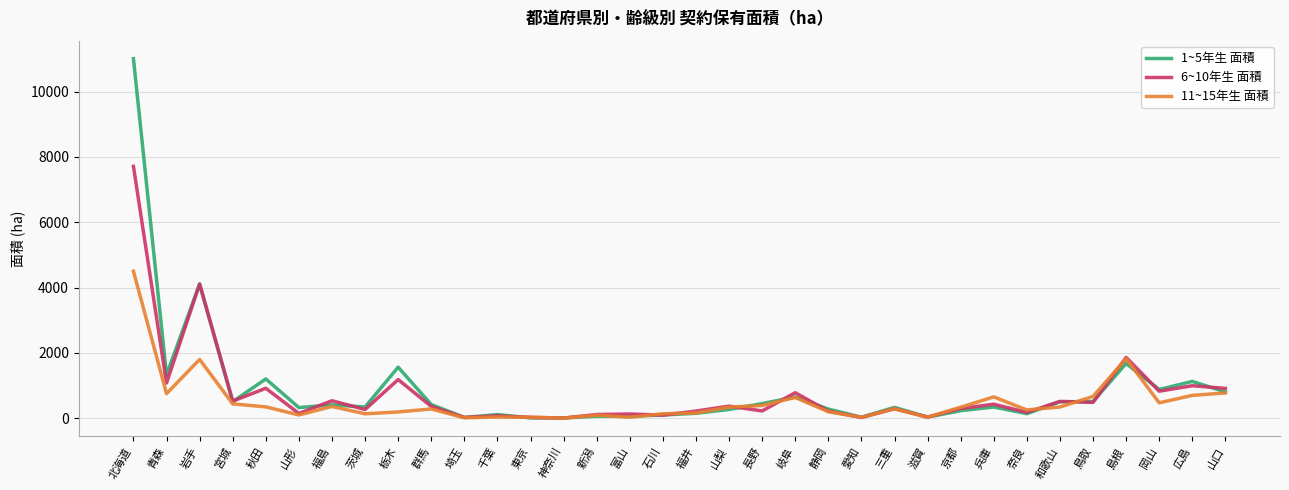

Which series has the largest range (max minus min)?

1~5年生 面積